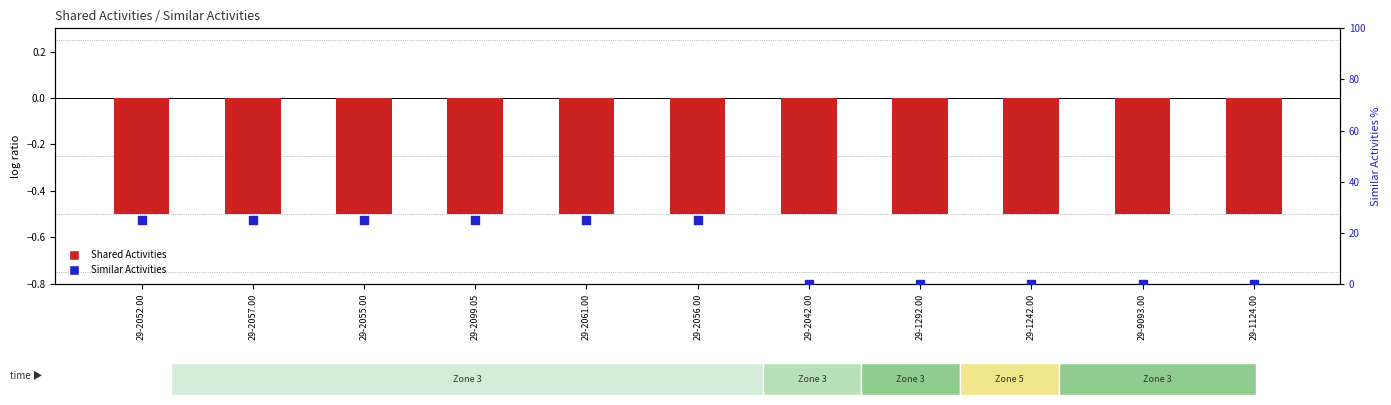

What is the total value across all series at 29-2057.00?

24.5